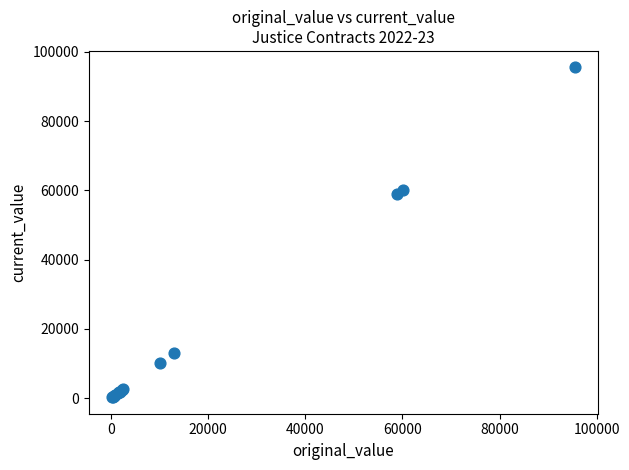

What Y value in the scatter plot is closest to 47869?

58995.0